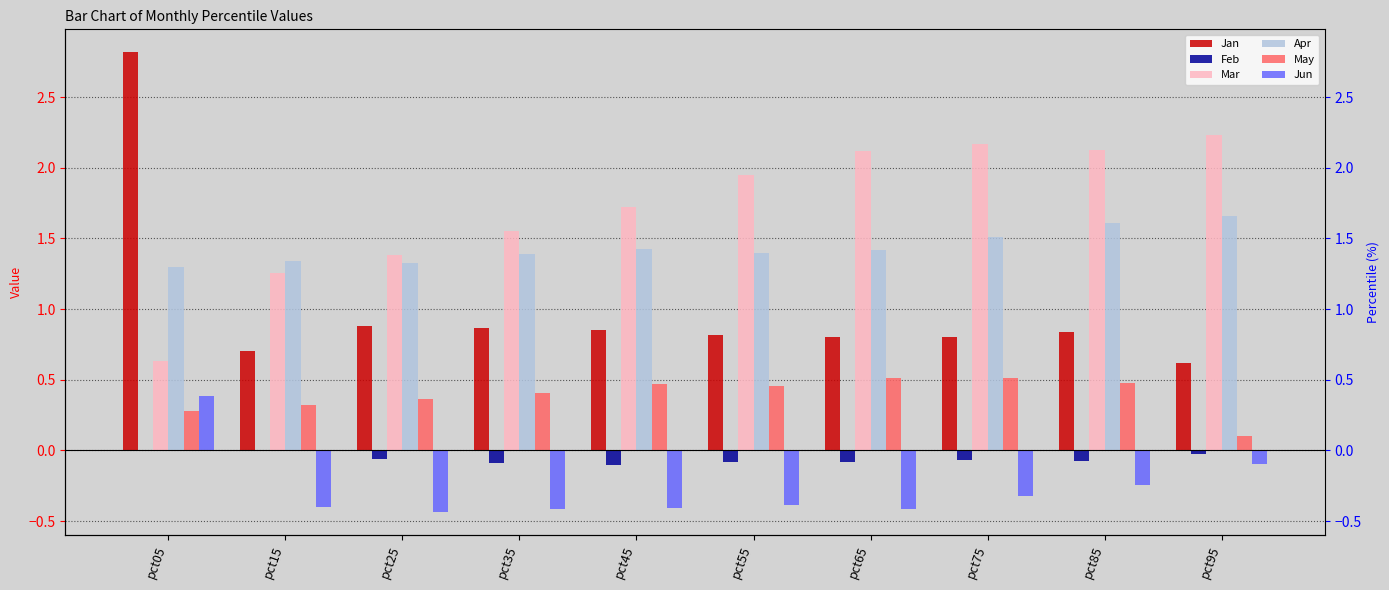

Reading right to left, transcribe all the data shown in this chart.

Jan: 0.6	0.8	0.8	0.8	0.8	0.8	0.9	0.9	0.7	2.8
Feb: -0.0	-0.1	-0.1	-0.1	-0.1	-0.1	-0.1	-0.1	-0.0	0.0
Mar: 2.2	2.1	2.2	2.1	1.9	1.7	1.6	1.4	1.3	0.6
Apr: 1.7	1.6	1.5	1.4	1.4	1.4	1.4	1.3	1.3	1.3
May: 0.1	0.5	0.5	0.5	0.5	0.5	0.4	0.4	0.3	0.3
Jun: -0.1	-0.2	-0.3	-0.4	-0.4	-0.4	-0.4	-0.4	-0.4	0.4